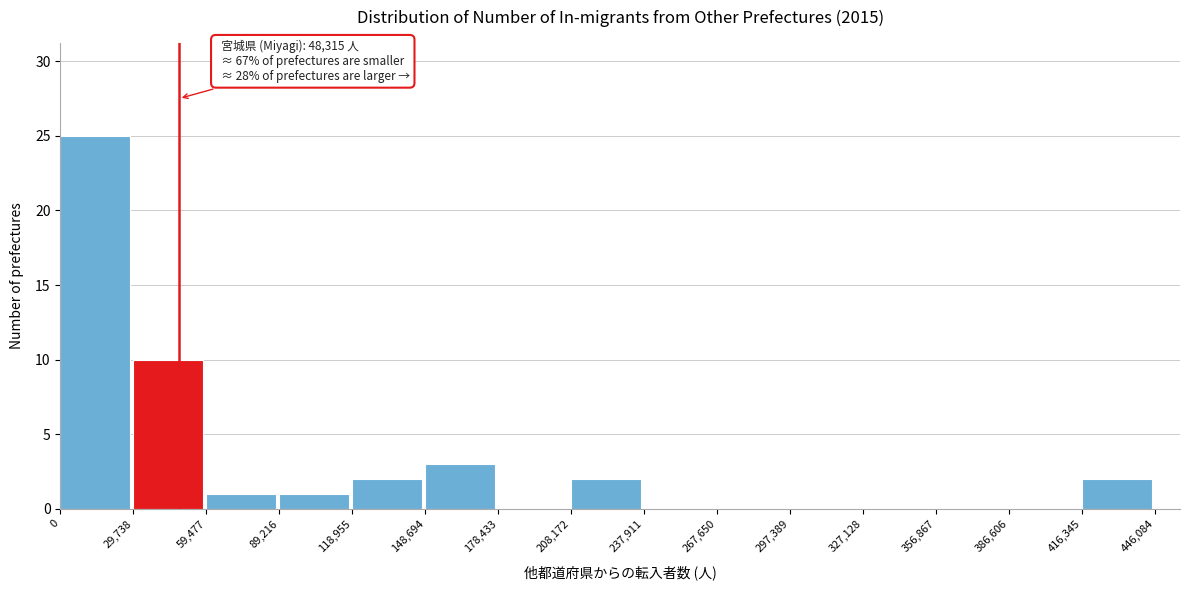

Which range on the x-axis has the tallest bar?

0 to 29,738